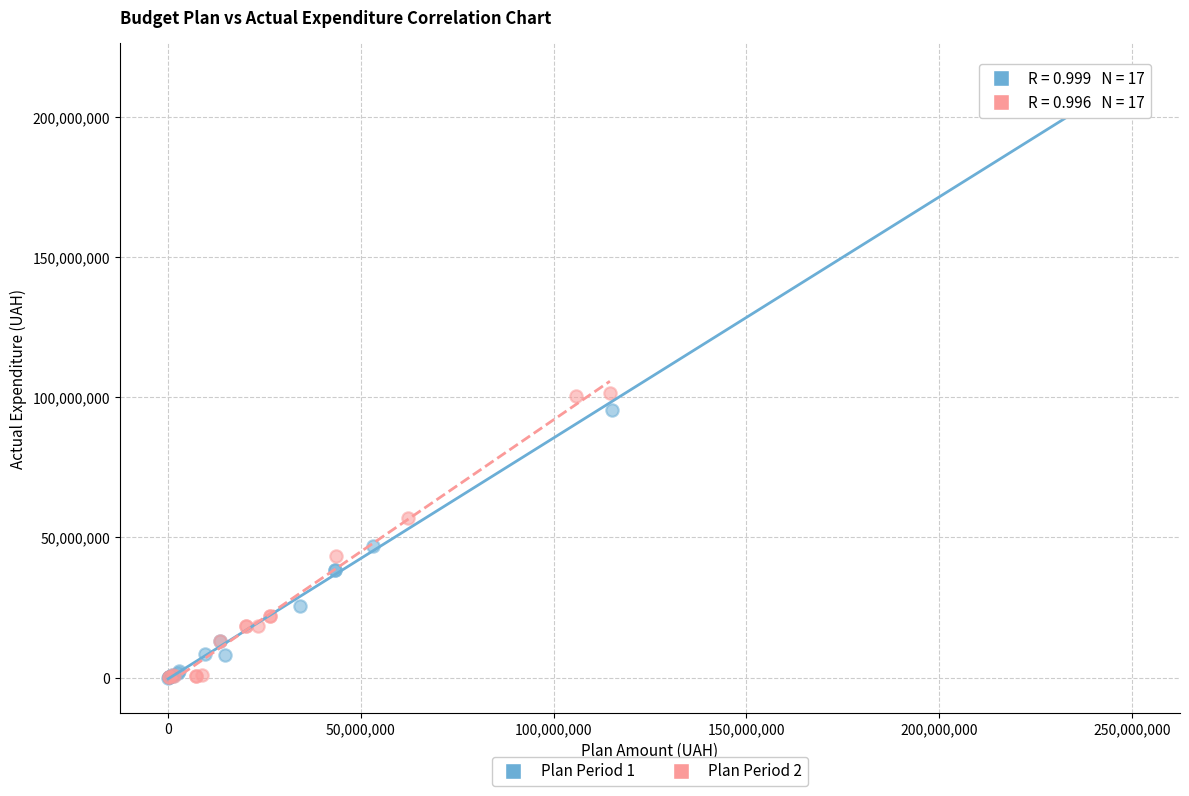

Which series has the largest Y range (max minus min)?

Plan Period 1